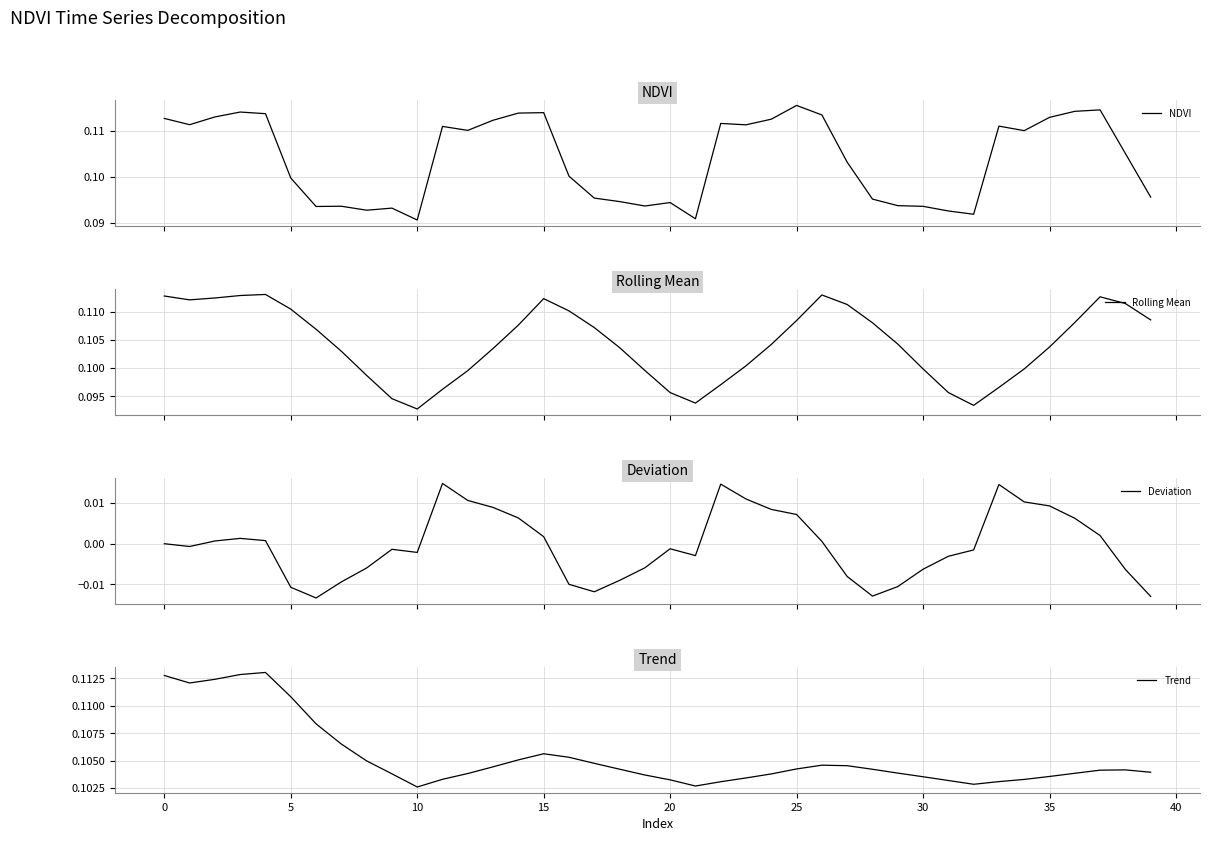

How many values in the Deviation series are below 0?

21